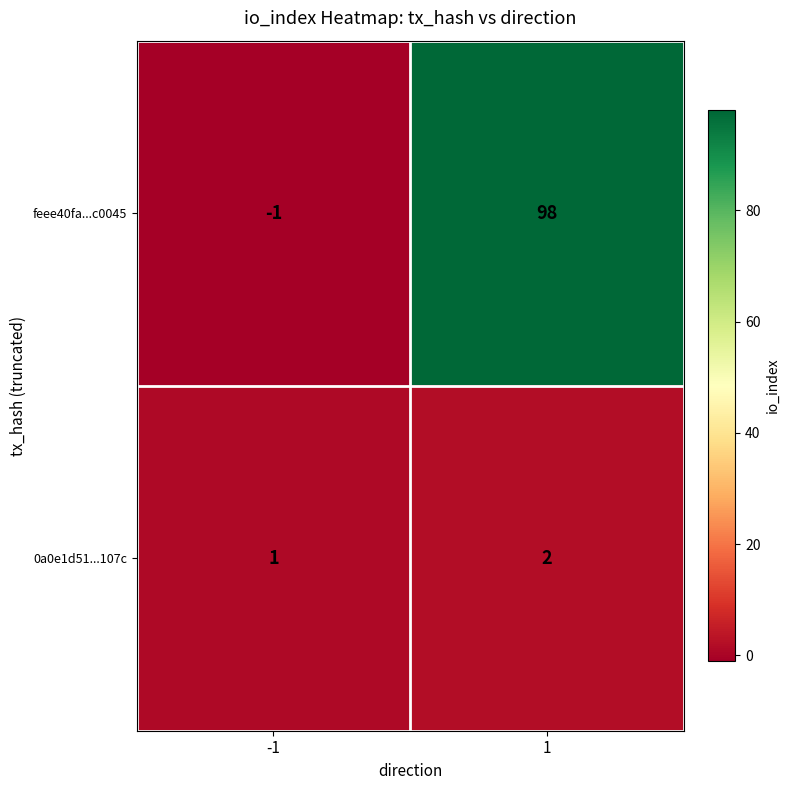

Between -1 and 1, which series saw the biggest shift?

feee40fa...c0045